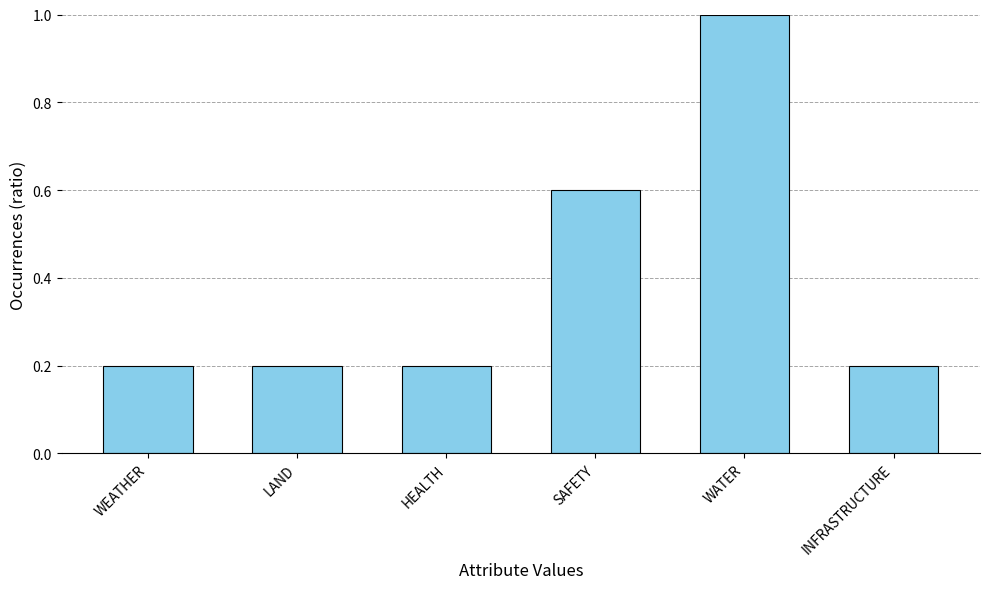

What is the sum of the values at SAFETY and HEALTH?

0.8